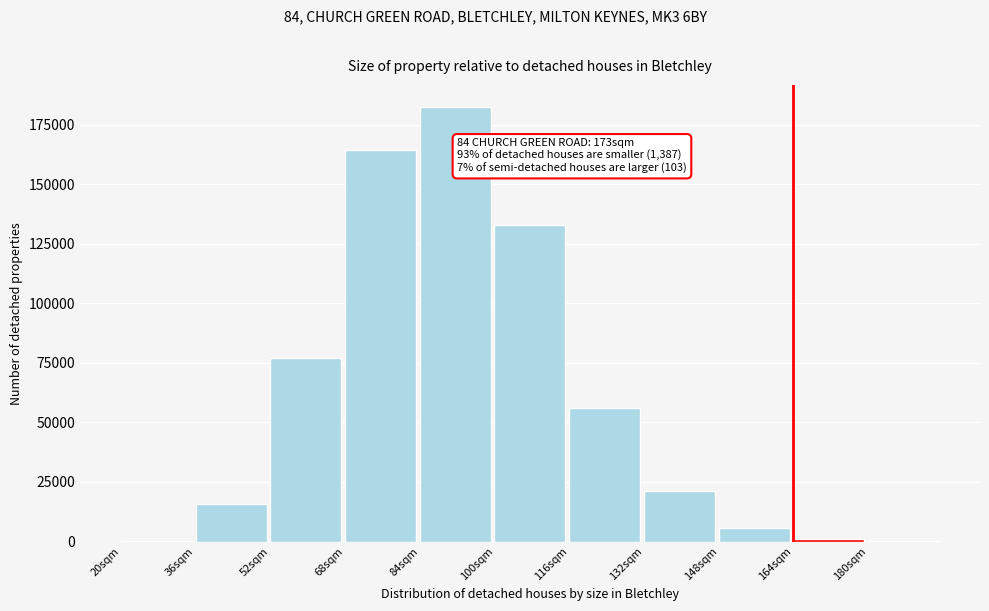

What is the change in value from 52sqm to 84sqm?

+105727